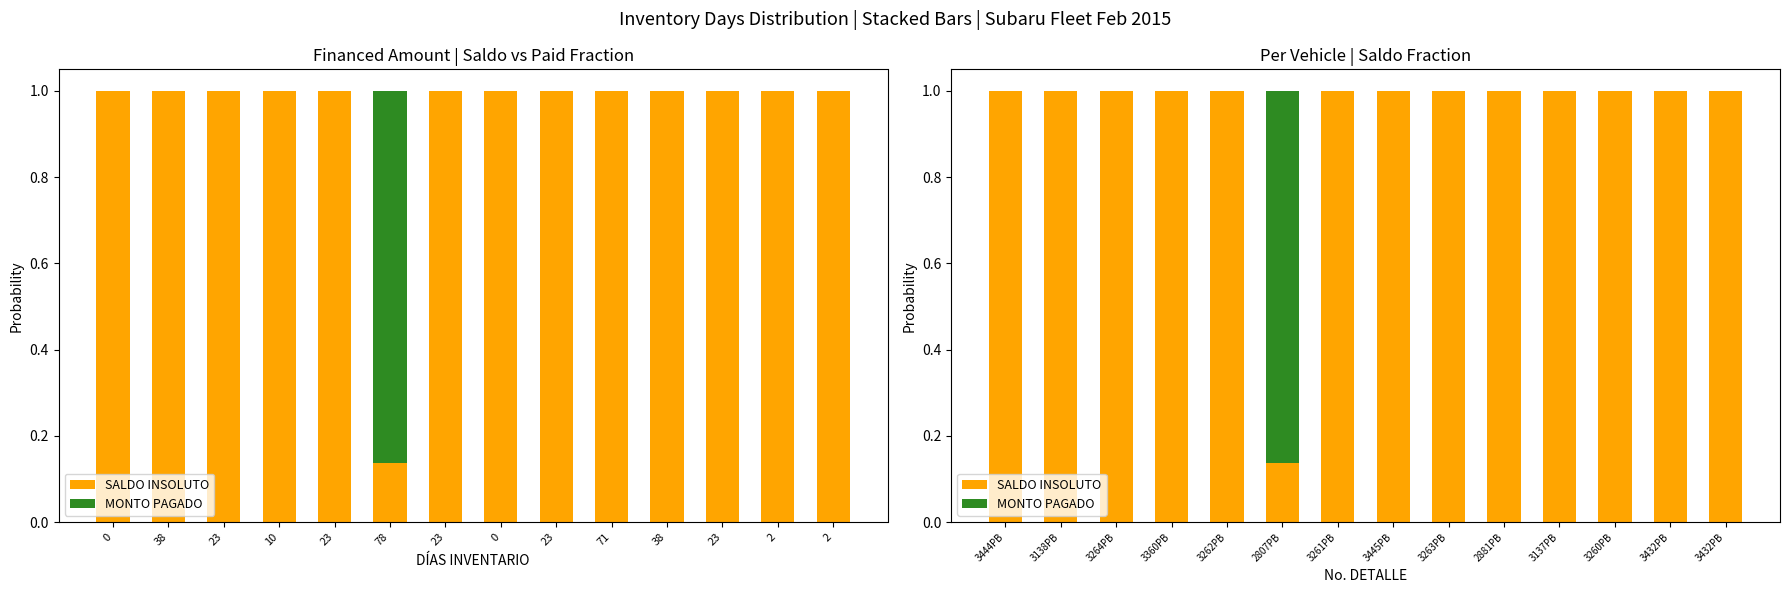

What is the label of the 2nd bar from the right?

3432PB